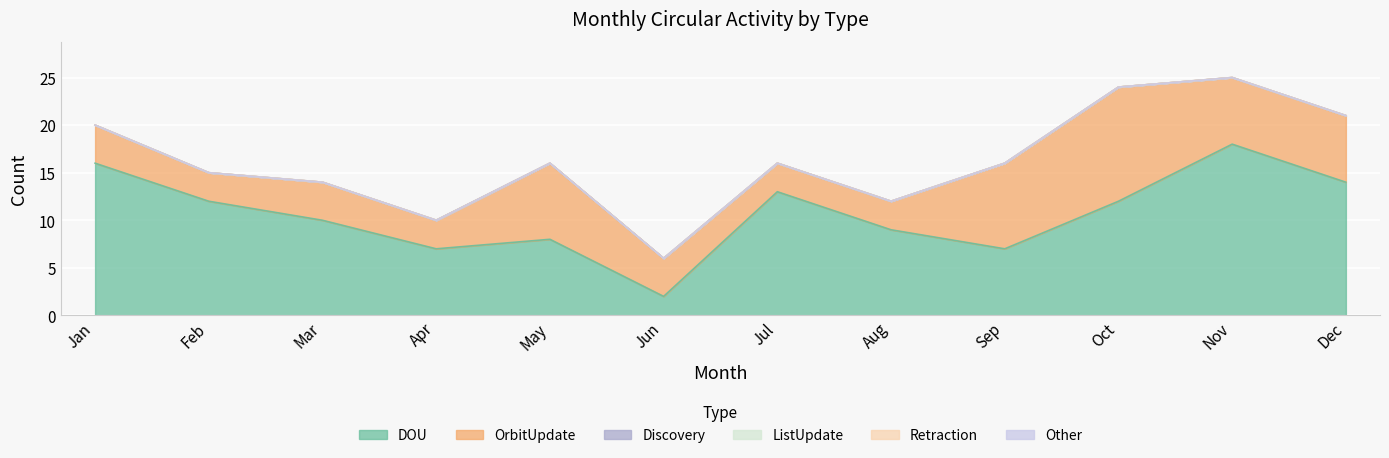

Between Feb and Nov, which is larger?

Nov